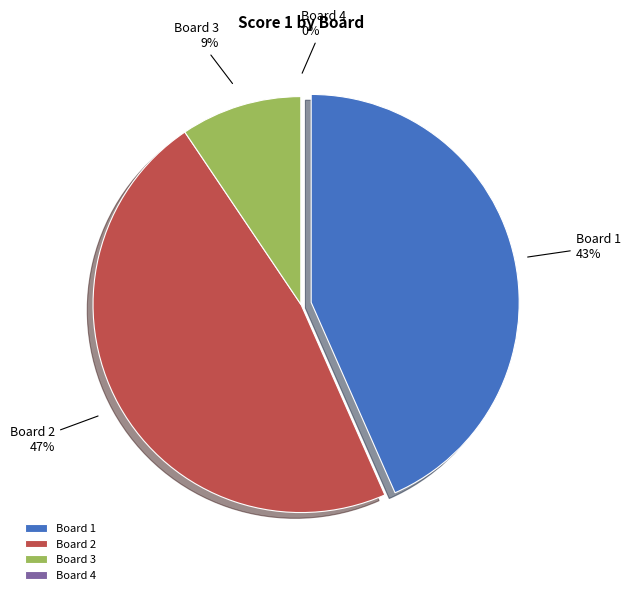

What is the largest slice in the pie chart?

Board 2